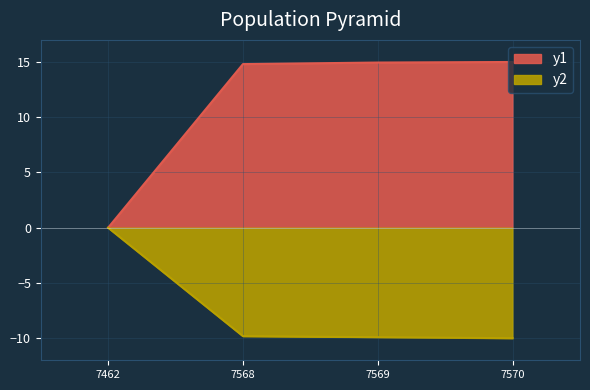

Is the value of y2 at 7569 greater than the value of y1 at 7570?

No